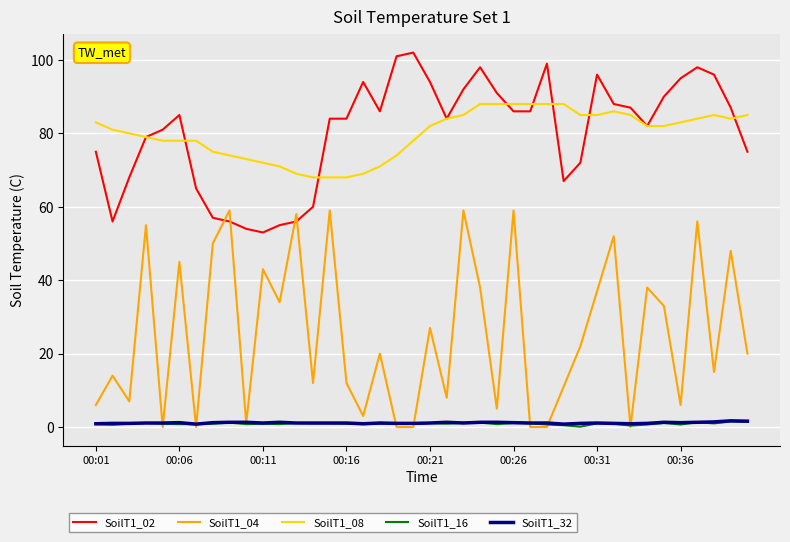

What is the highest value of the SoilT1_02 series?

102.0